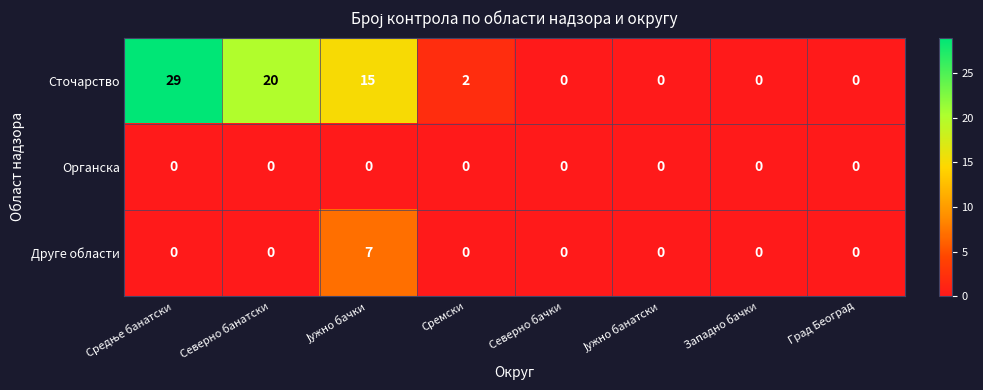

What is the sum of all Друге области values?

7